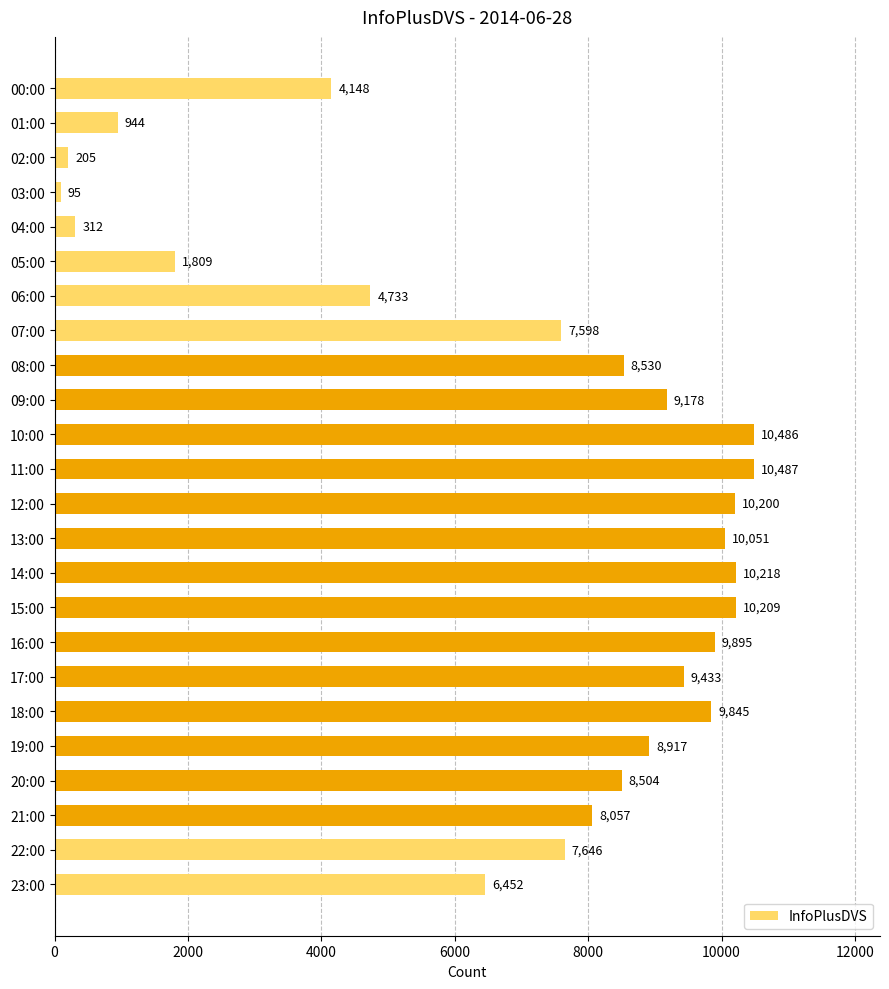

Reading top to bottom, what are all the values shown in this chart?

00:00=4148	01:00=944	02:00=205	03:00=95	04:00=312	05:00=1809	06:00=4733	07:00=7598	08:00=8530	09:00=9178	10:00=10486	11:00=10487	12:00=10200	13:00=10051	14:00=10218	15:00=10209	16:00=9895	17:00=9433	18:00=9845	19:00=8917	20:00=8504	21:00=8057	22:00=7646	23:00=6452